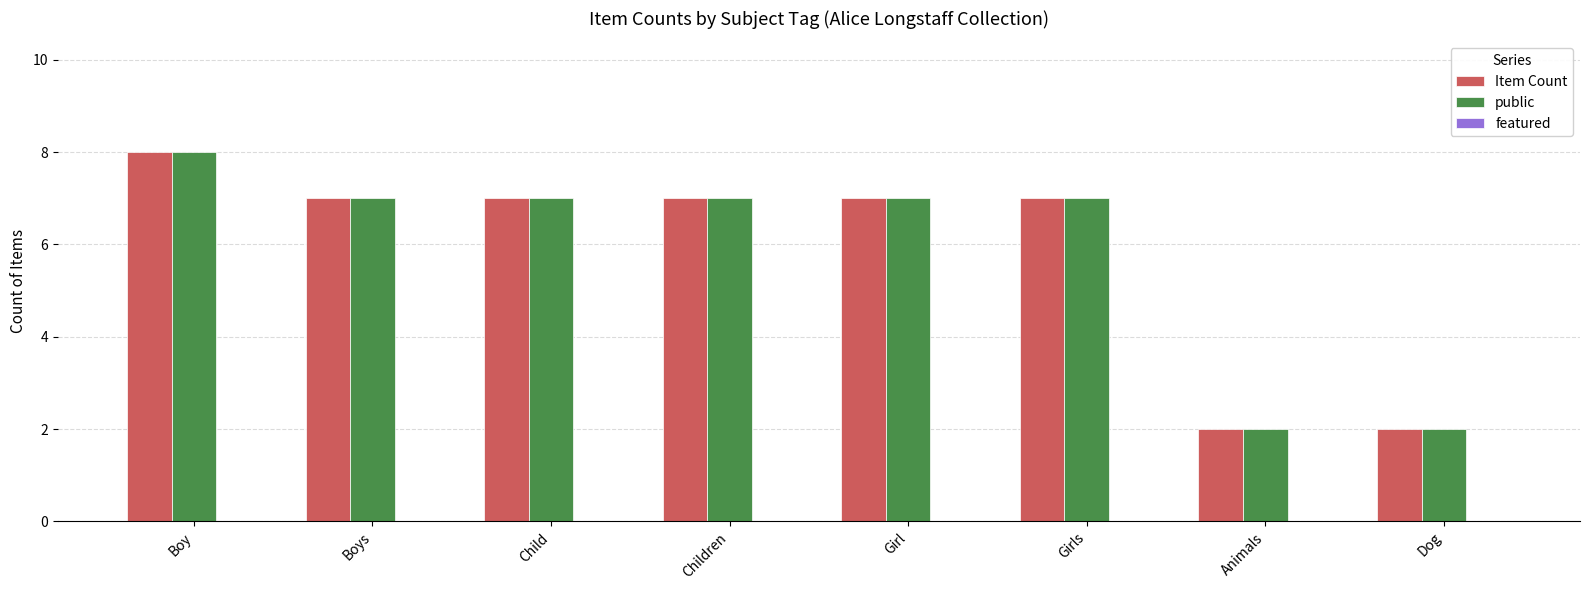

What is the average value of the Item Count series?

6